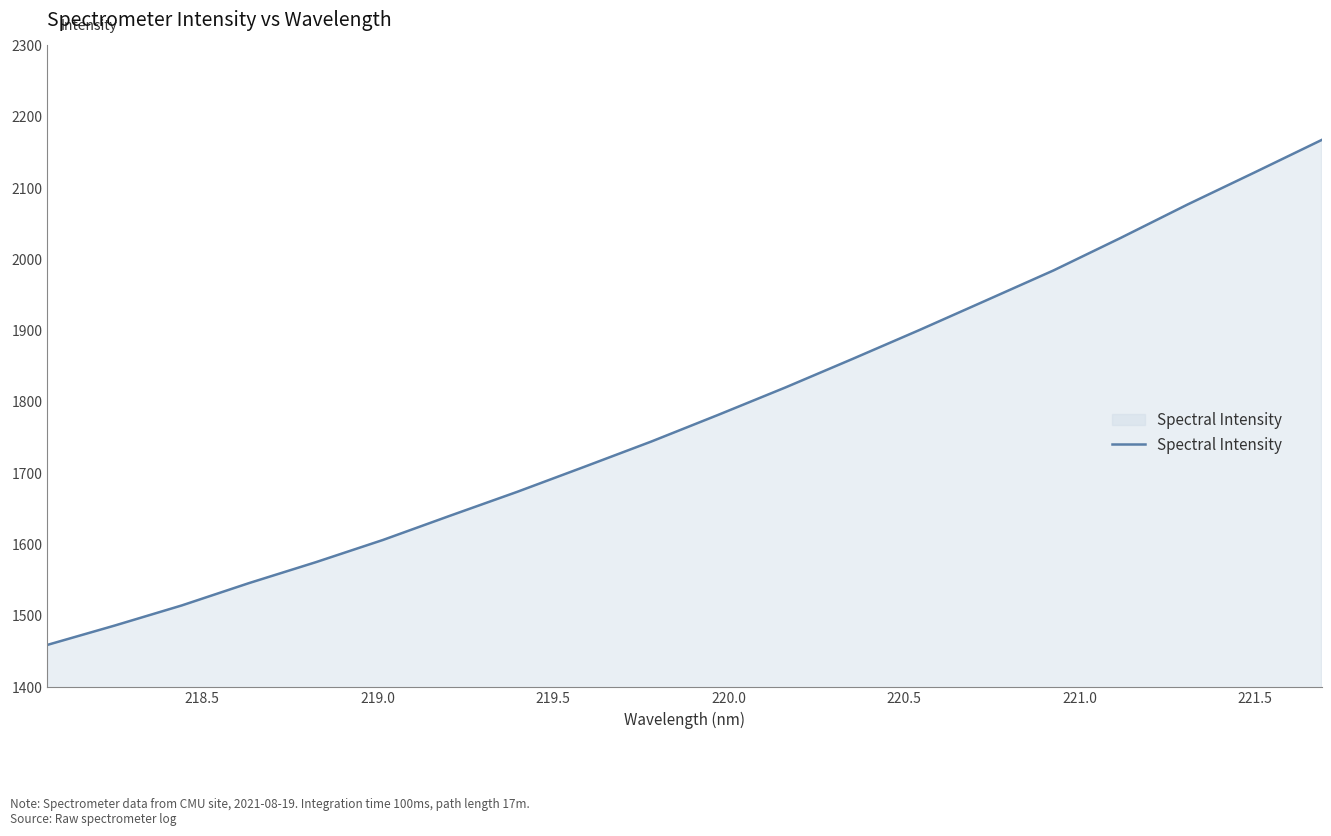

True or false: the data has more than 1 interior local peaks.

False